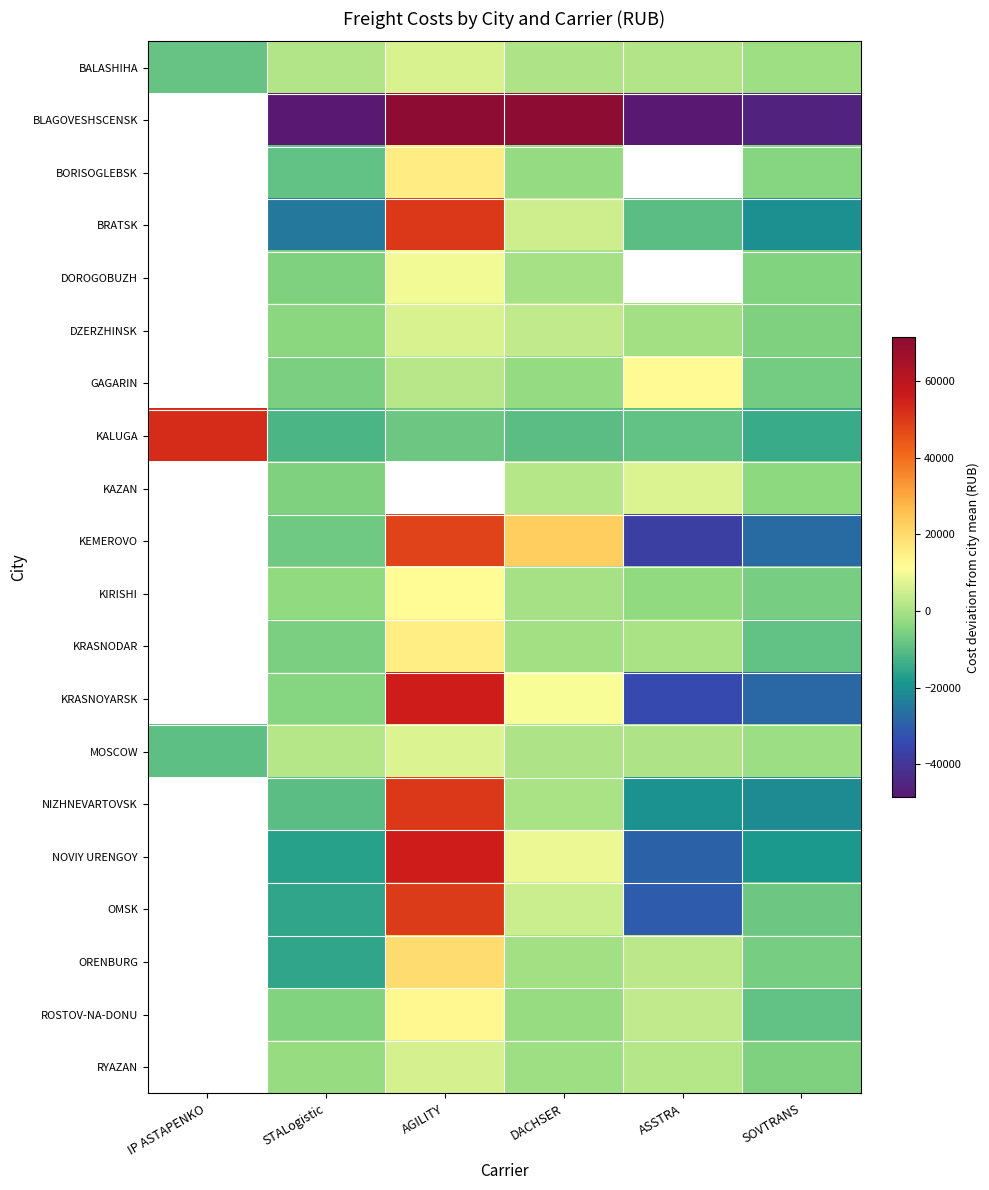

Which has a higher value, IP ASTAPENKO or SOVTRANS?

SOVTRANS